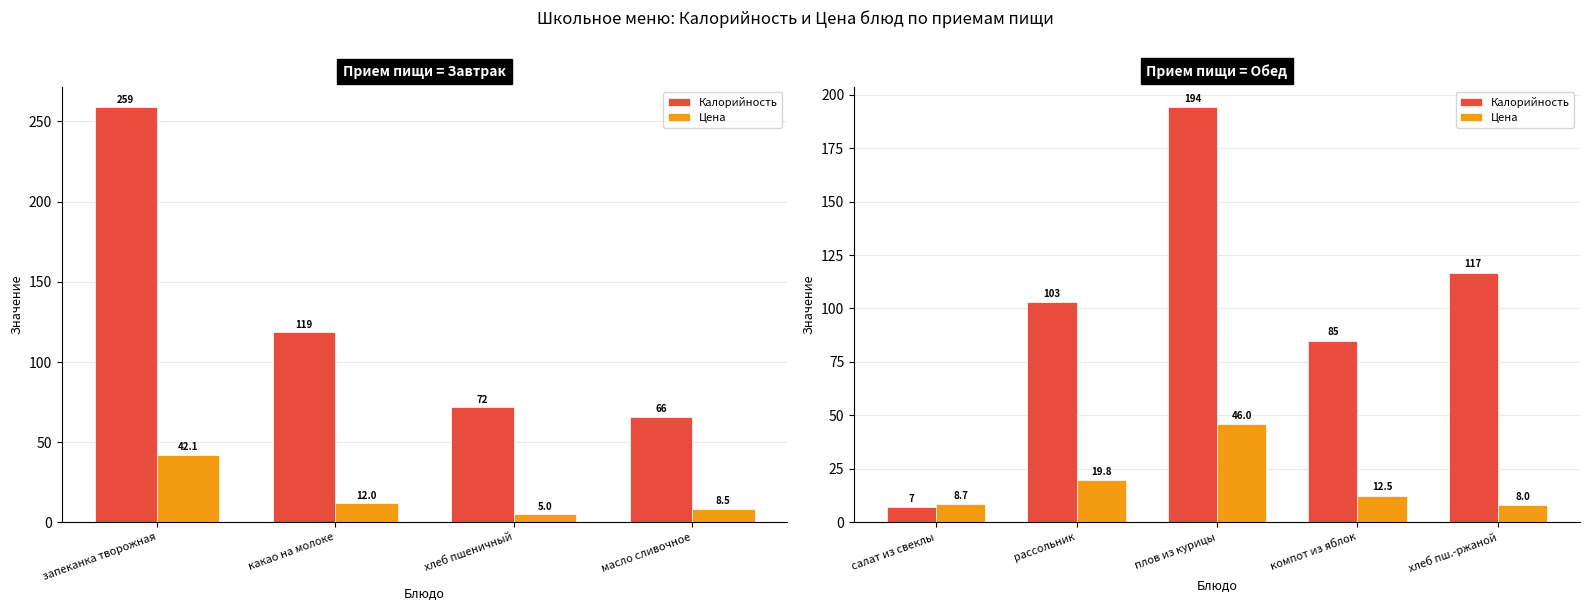

Are the bars grouped side by side (vs. stacked)?

Yes